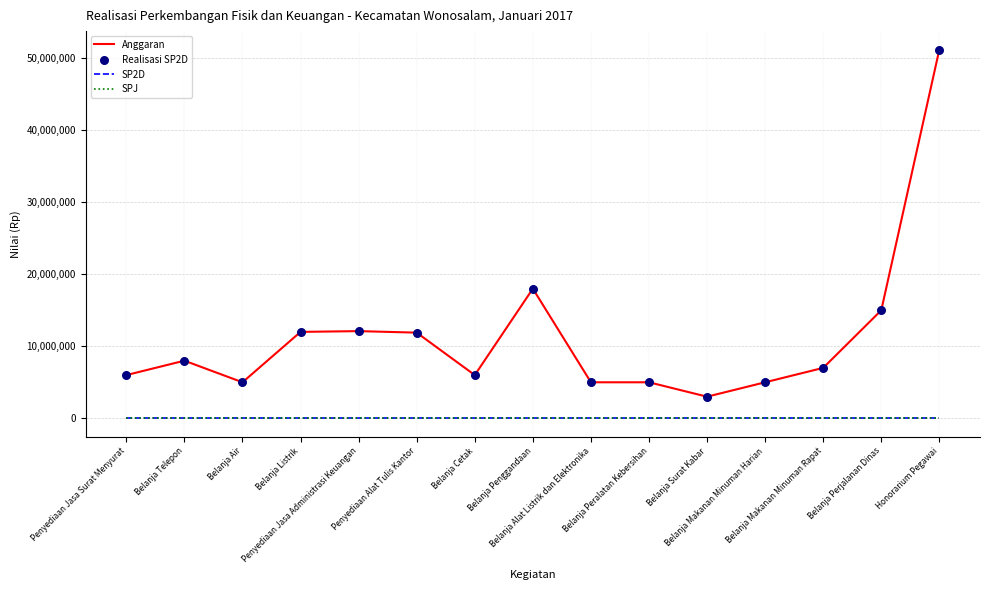

What is the total value across all series at Penyediaan Jasa Administrasi Keuangan?

24210000